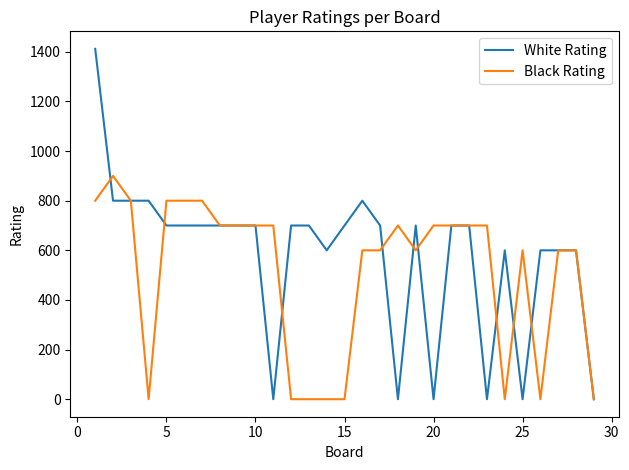

List the series in order of their peak value, lowest first.

Black Rating, White Rating